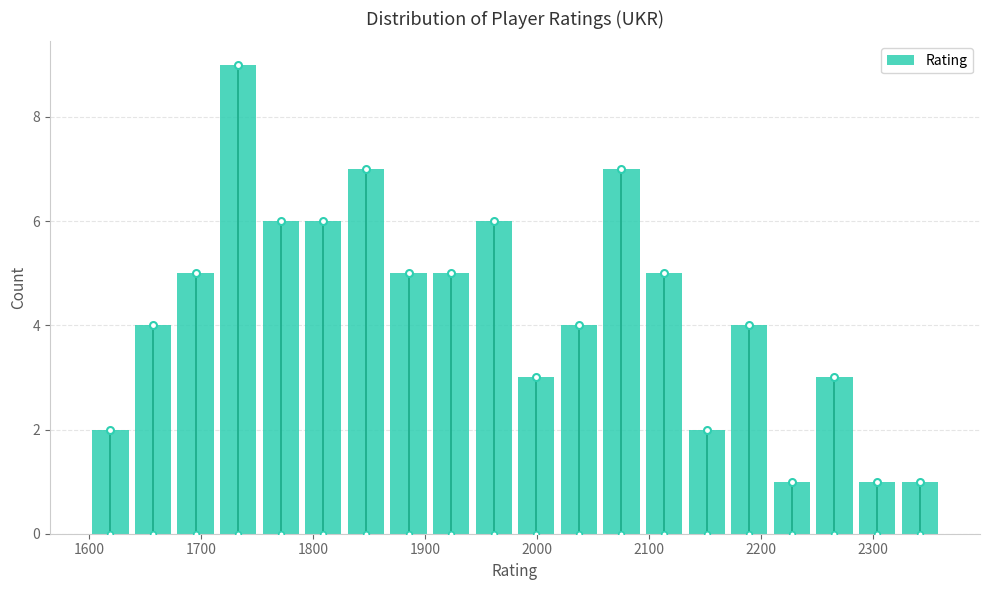

Read against the x-axis, roughly where is the centre of the tallest bar?

1730